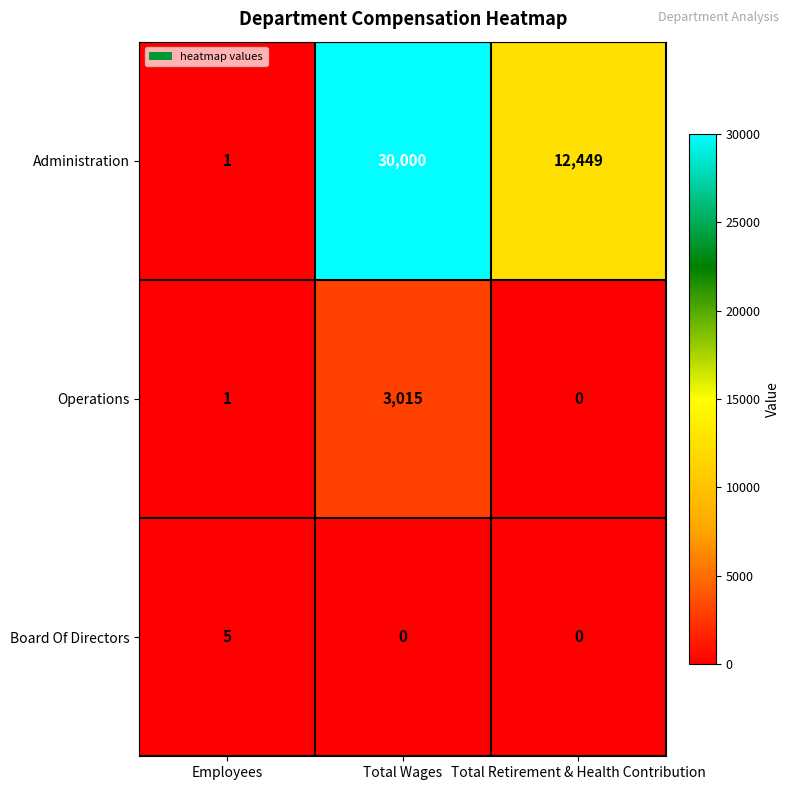

The Operations series shows 3015 at Total Wages. True or false?

True